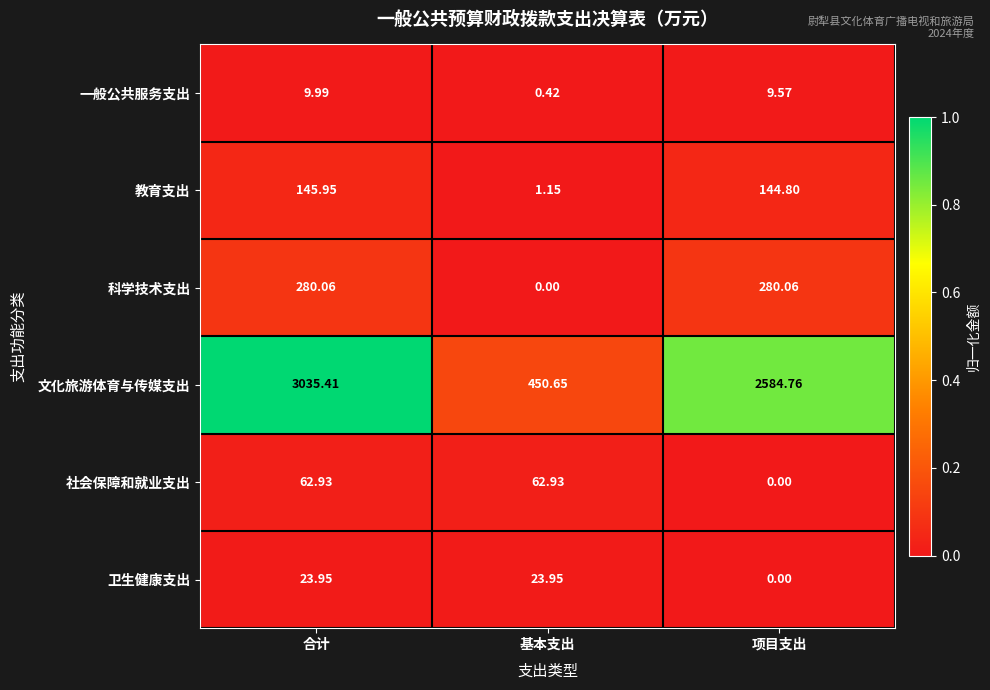

At which category is the sum across all series the highest?

合计